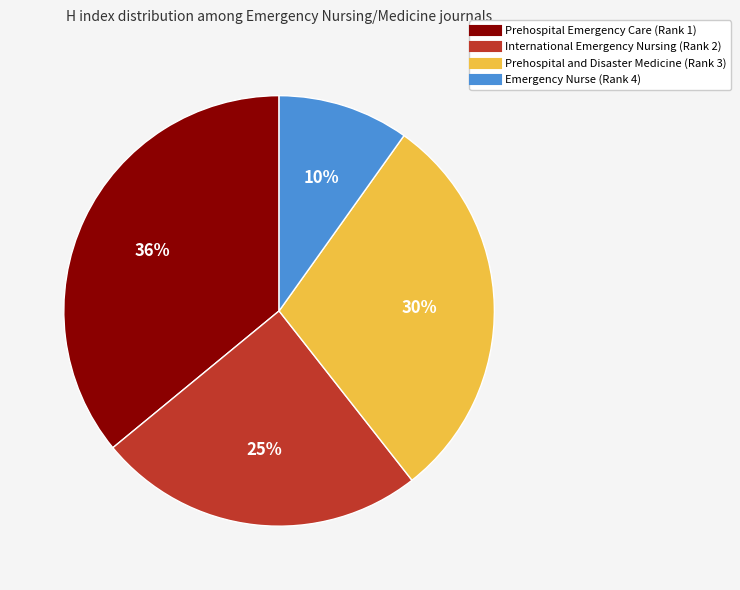

To the nearest percent, what is the average slice percentage?

25%